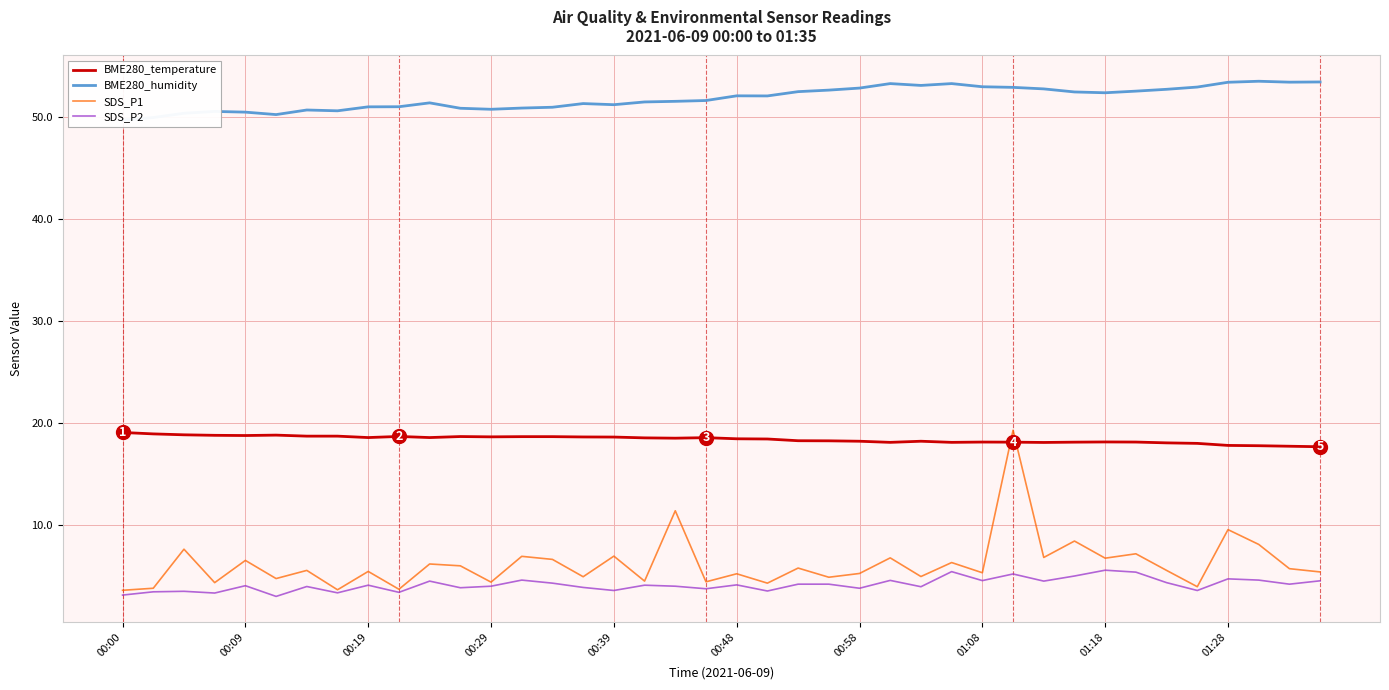

What is the minimum value for SDS_P1?

3.6